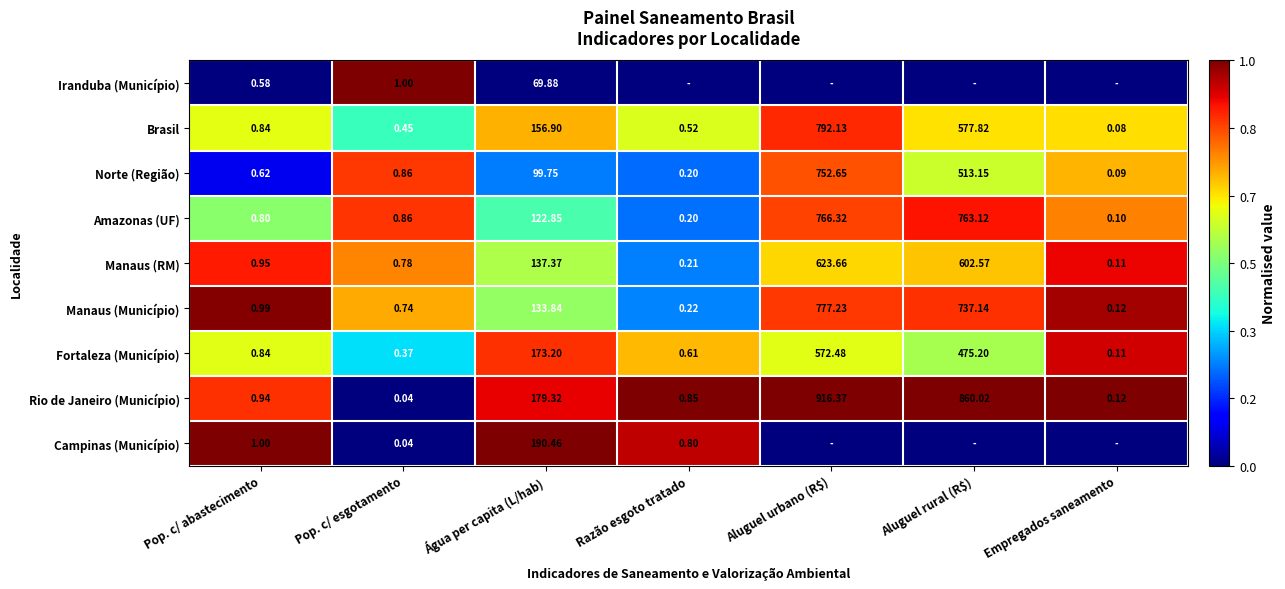

At Água per capita (L/hab), list the series in order from largest to smallest.

Campinas (Município), Rio de Janeiro (Município), Fortaleza (Município), Brasil, Manaus (RM), Manaus (Município), Amazonas (UF), Norte (Região), Iranduba (Município)